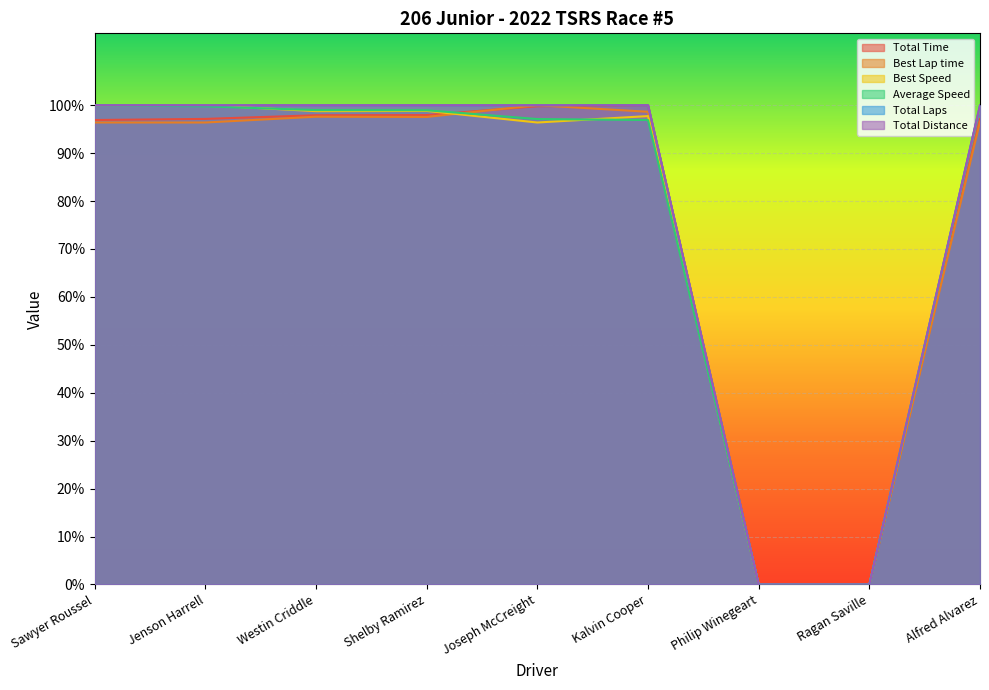

What position from the left is Alfred Alvarez?

9